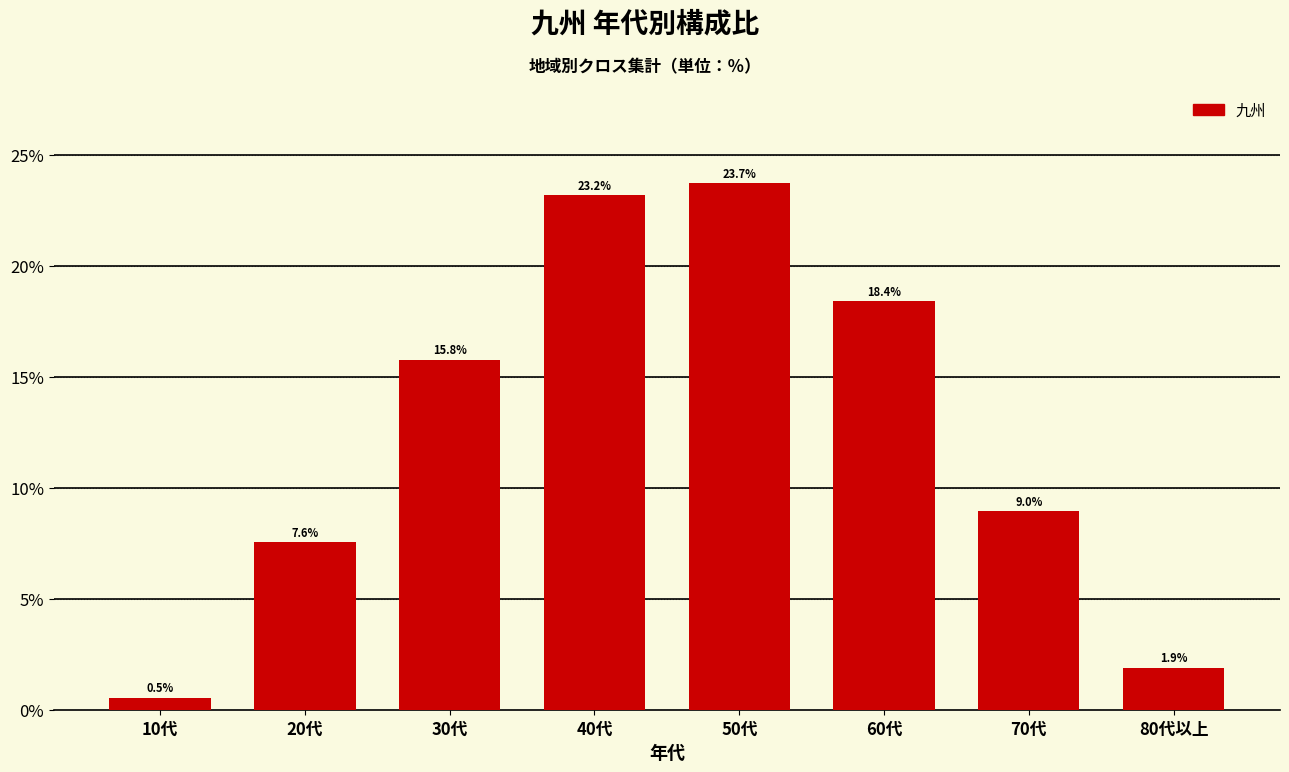

Reading left to right, what are all the values shown in this chart?

10代=0.5	20代=7.6	30代=15.8	40代=23.2	50代=23.7	60代=18.4	70代=9.0	80代以上=1.9